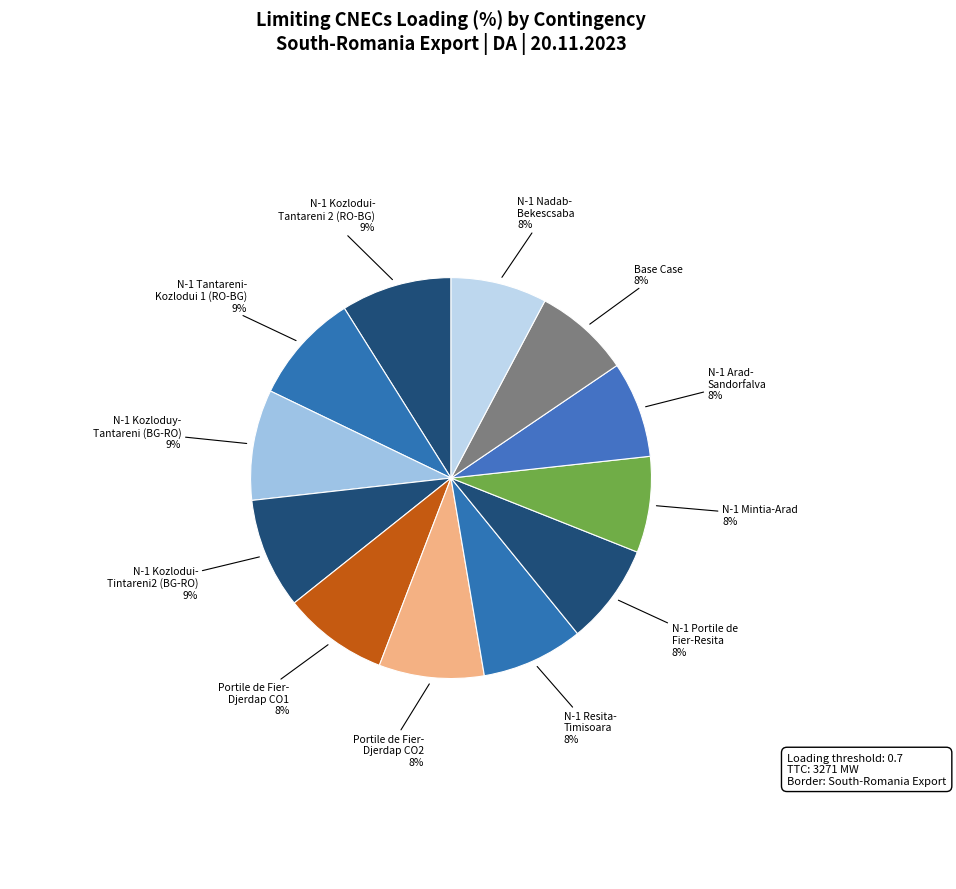

Approximately how many times larger is the value at N-1 Tantareni- Kozlodui 1 (RO-BG) compared to N-1 Kozlodui- Tintareni2 (BG-RO)?

1.0